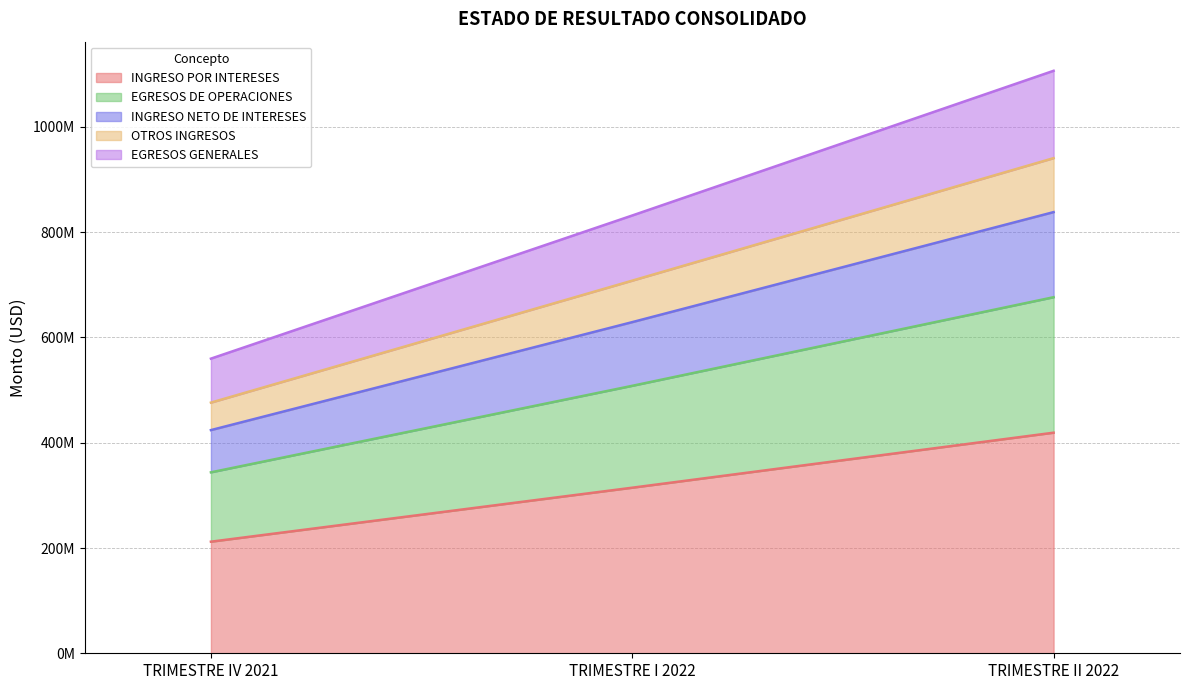

Is it true that EGRESOS DE OPERACIONES equals 892783134 at TRIMESTRE II 2022?

False